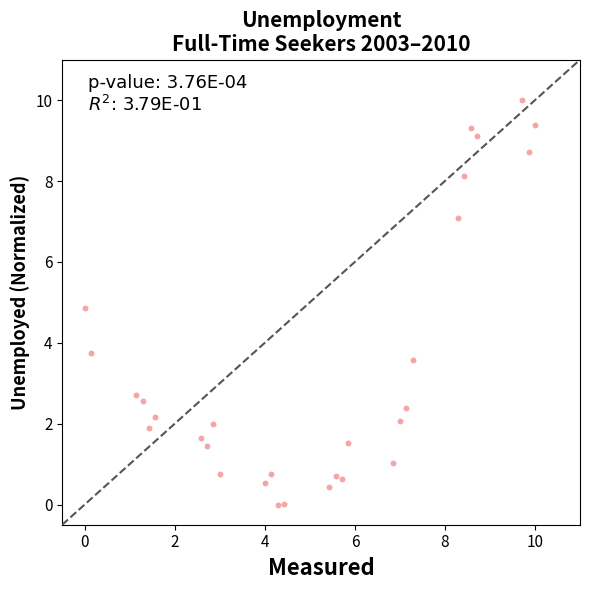

What is the range of Y values (max minus min)?

10.0